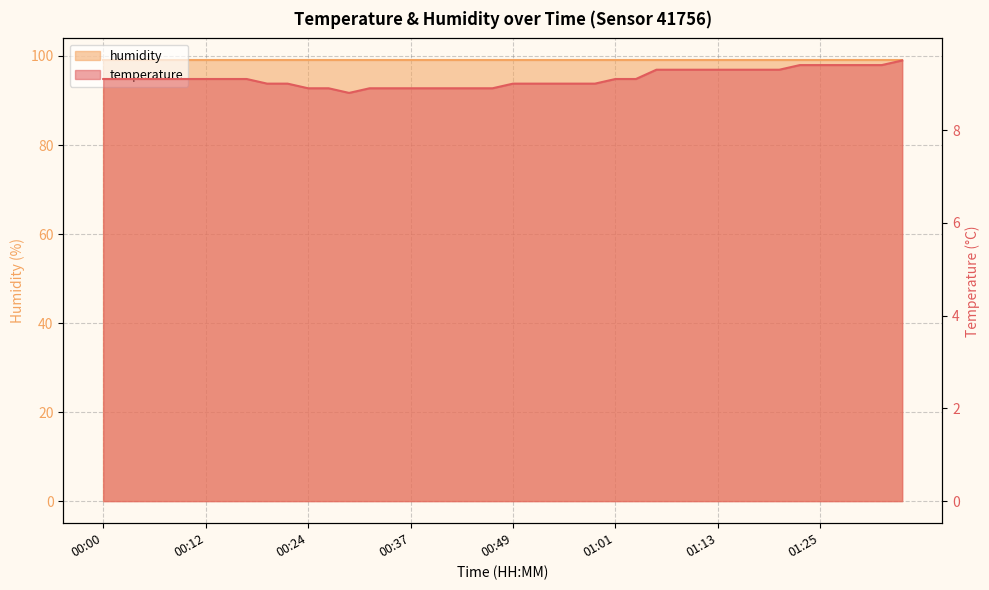

Which category has the highest value across all series?

01:35